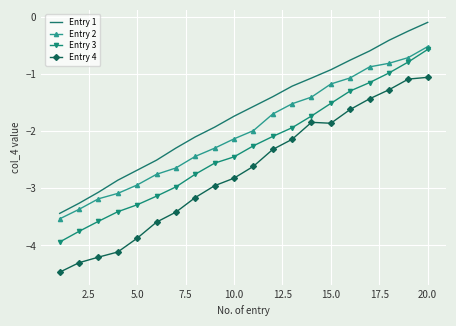

What is the maximum value for Entry 4?

-1.1